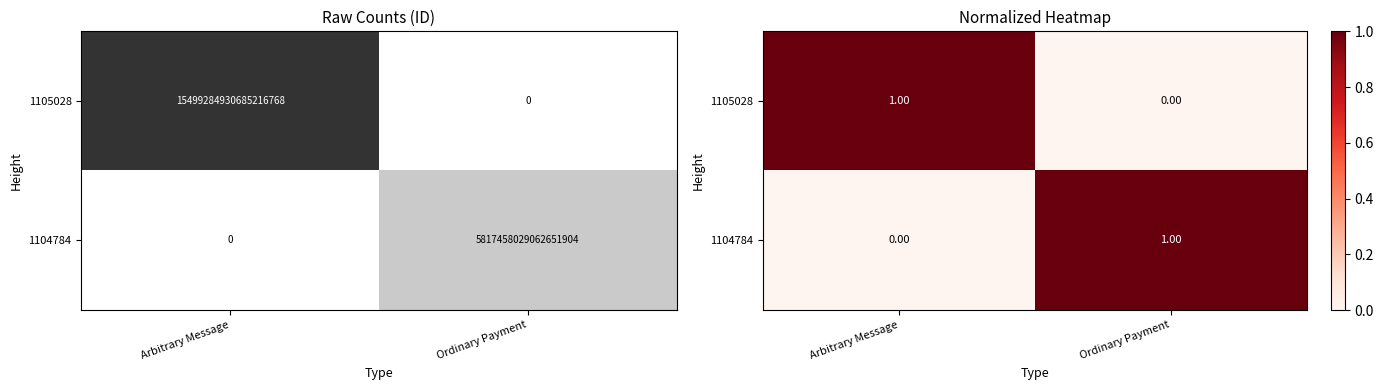

Which category has the lowest value in the 1105028 series?

Ordinary Payment